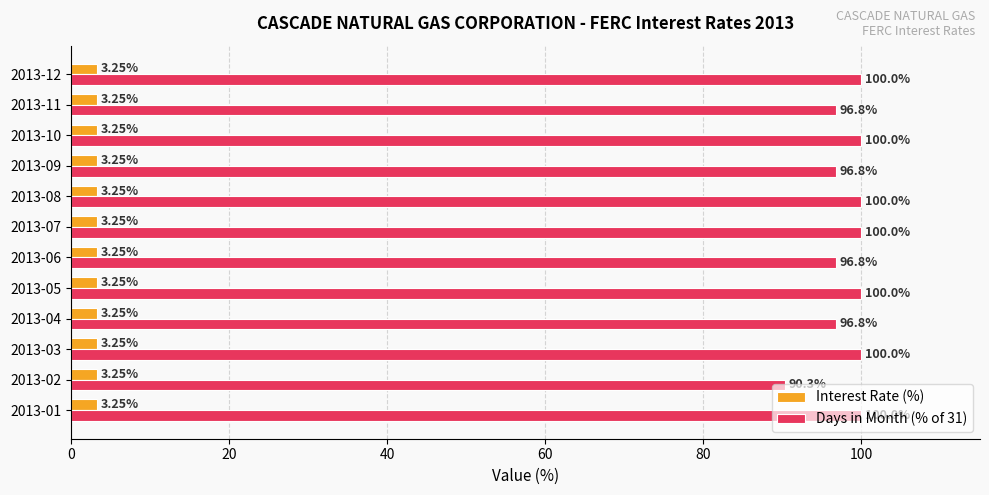

Rank the series at 2013-05 from lowest to highest value.

Interest Rate (%), Days in Month (% of 31)